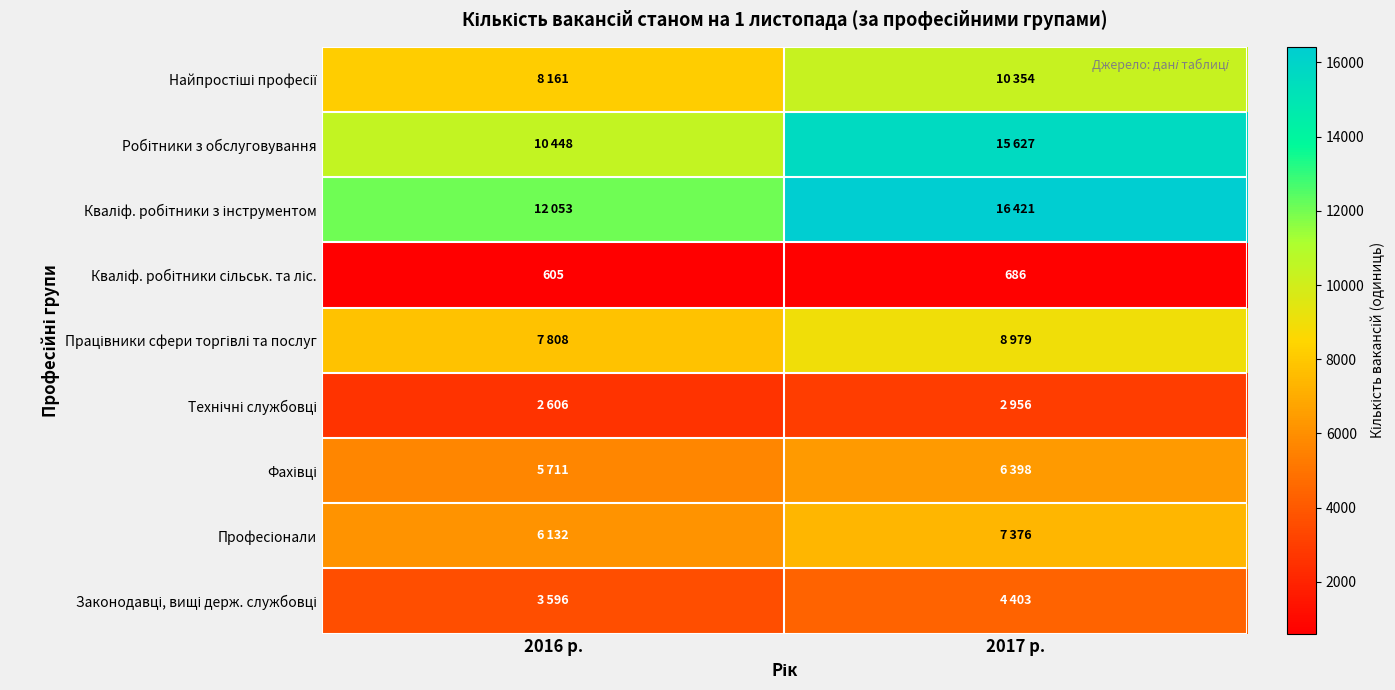

Rank the categories by Робітники з обслуговування value from highest to lowest.

2017 р., 2016 р.